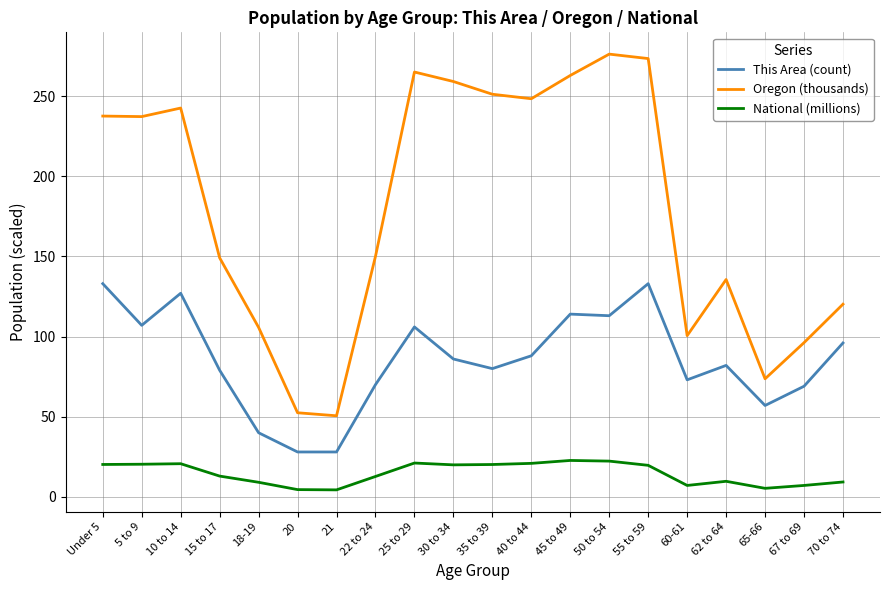

What is the difference between the second highest and minimum values in the National (millions) series?

17.9